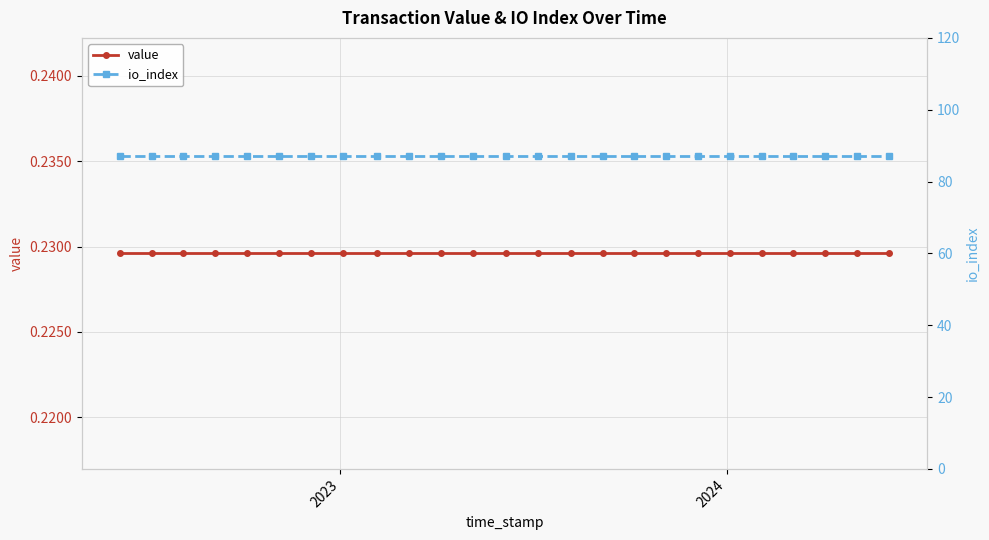

Reading left to right, extract all data points from this chart.

value: 0.2	0.2	0.2	0.2	0.2	0.2	0.2	0.2	0.2	0.2	0.2	0.2	0.2	0.2	0.2	0.2	0.2	0.2	0.2	0.2	0.2	0.2	0.2	0.2	0.2
io_index: 87.0	87.0	87.0	87.0	87.0	87.0	87.0	87.0	87.0	87.0	87.0	87.0	87.0	87.0	87.0	87.0	87.0	87.0	87.0	87.0	87.0	87.0	87.0	87.0	87.0